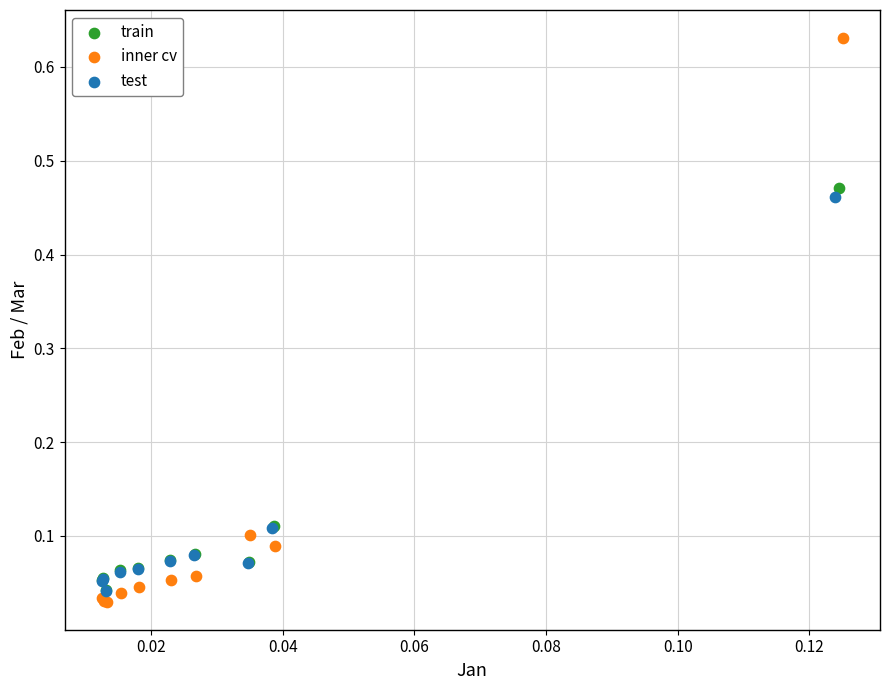

What are all the series names shown in the legend?

train, inner cv, test